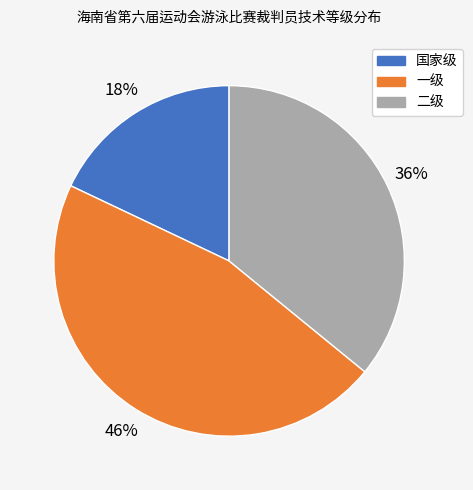

Which slice is the smallest?

国家级